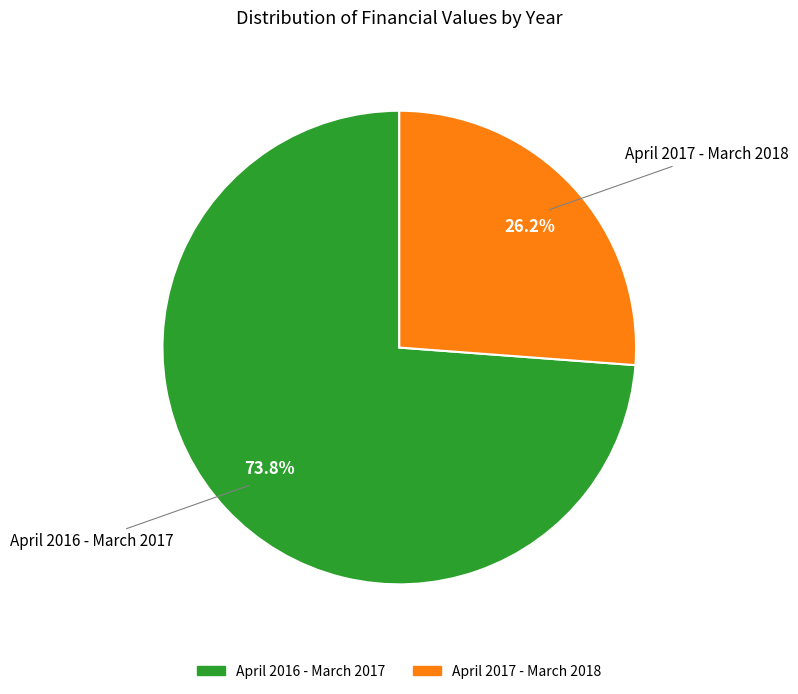

The April 2017 - March 2018 slice represents 26% of the pie. True or false?

True